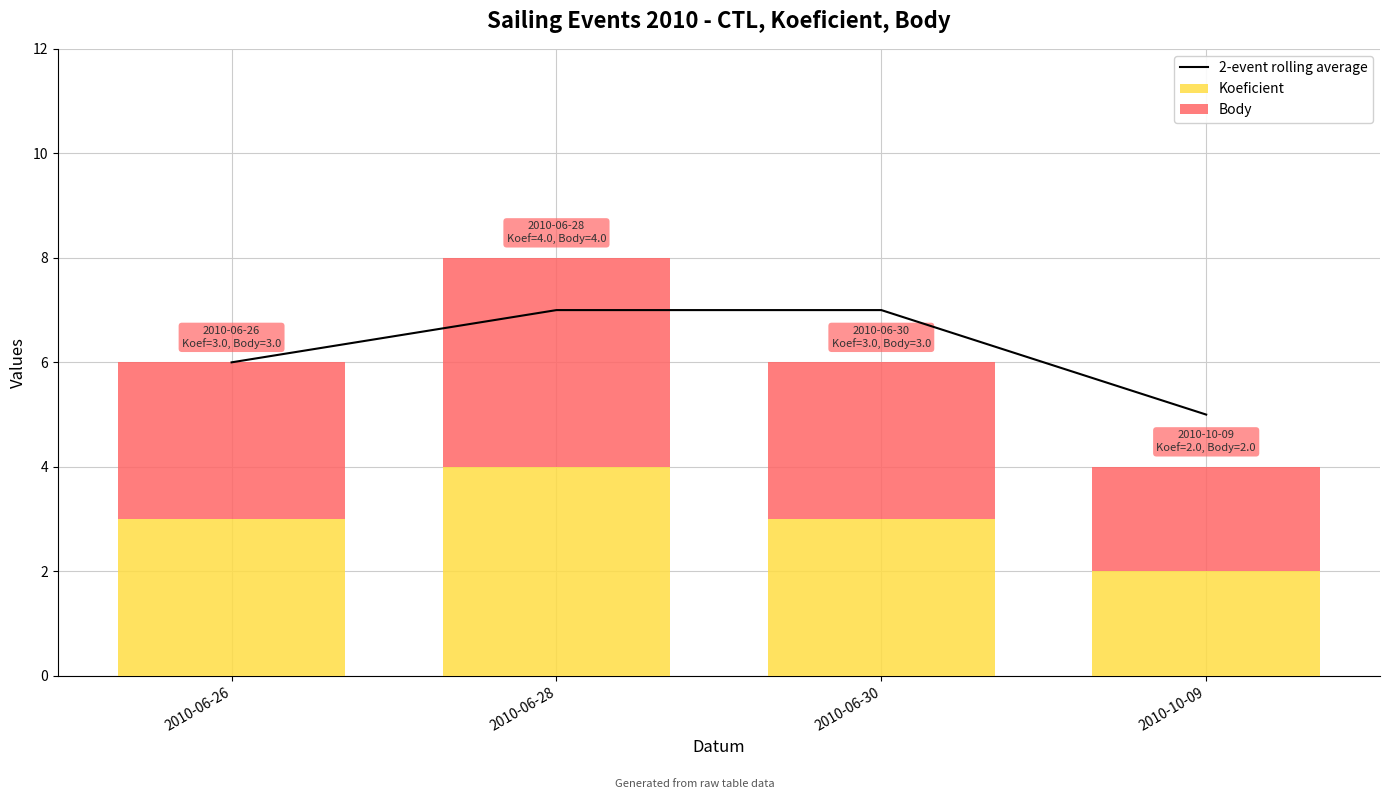

What is the lowest value of the 2-event rolling average series?

5